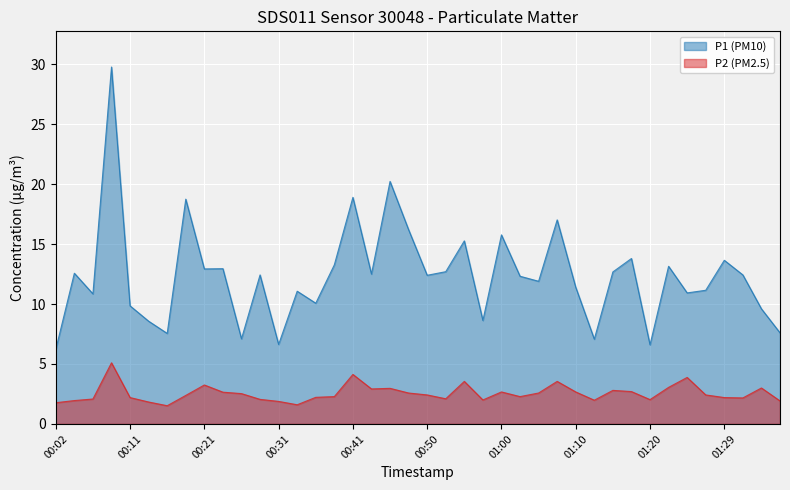

What is the value of the P1 point at the 38th from the left?

12.4